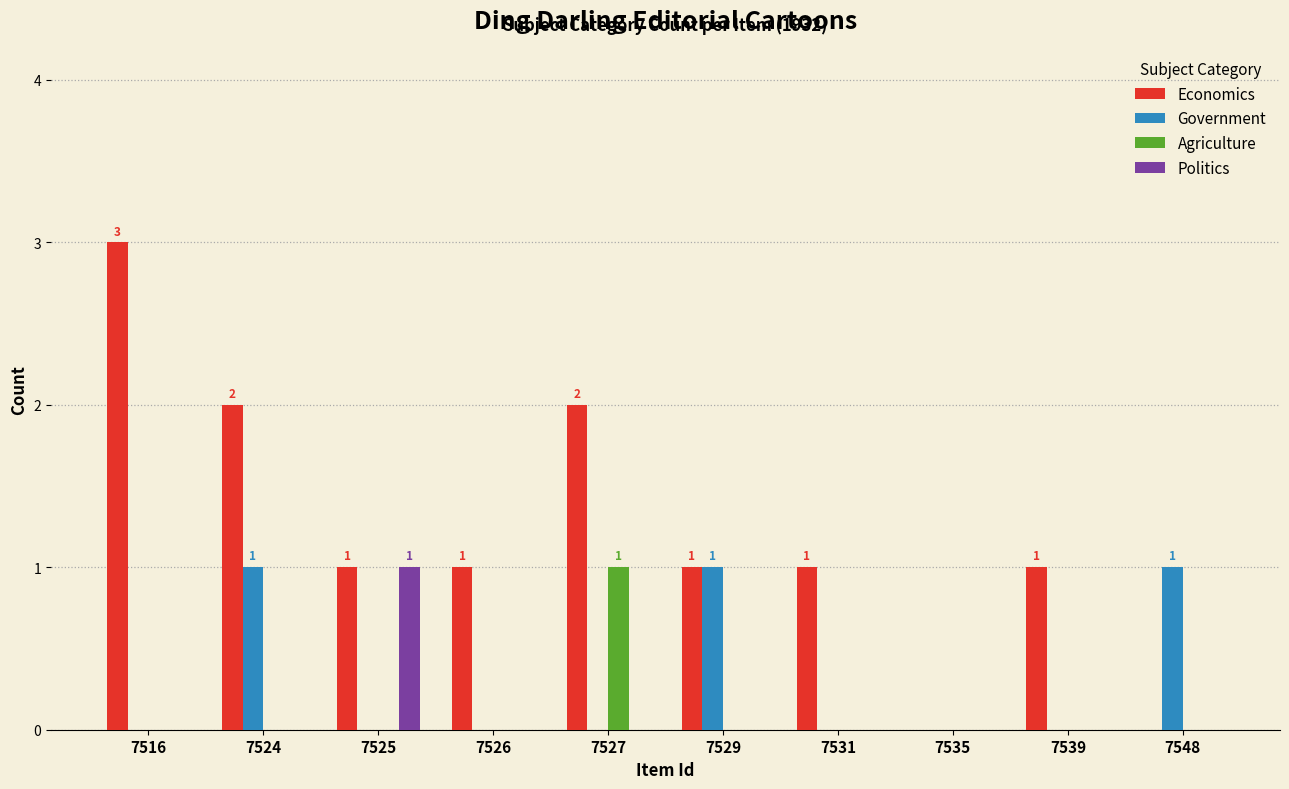

True or false: Government has a value of 2 at 7548.

False